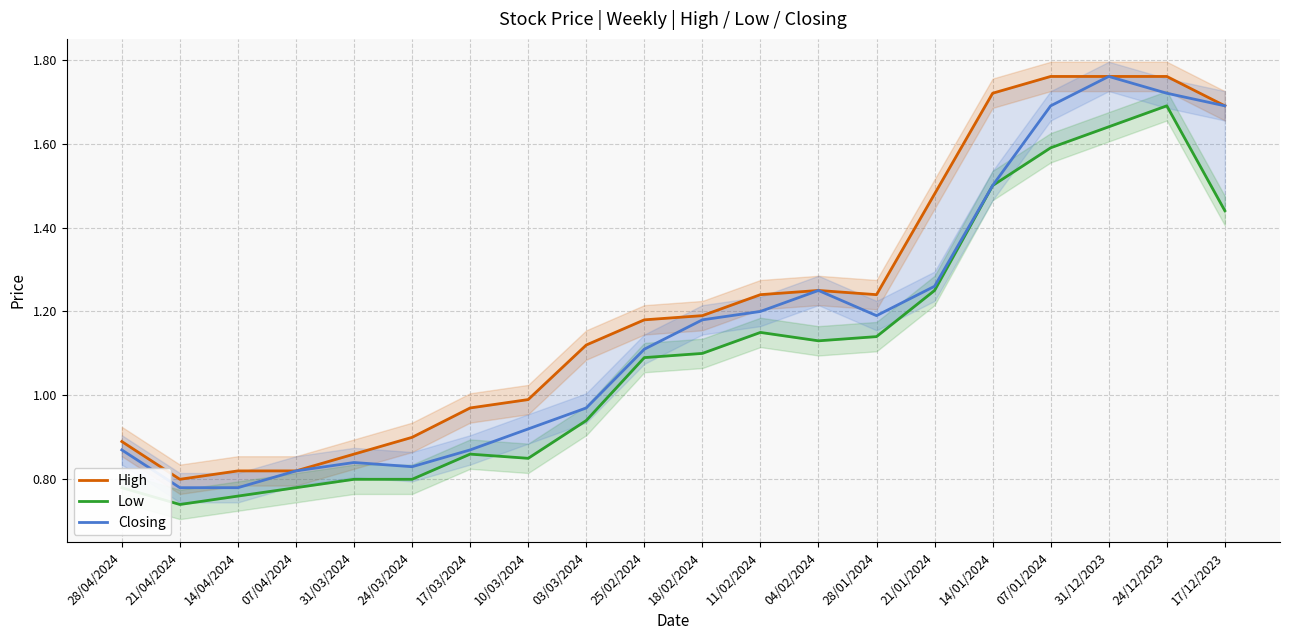

At which category does High reach its first local valley?

21/04/2024